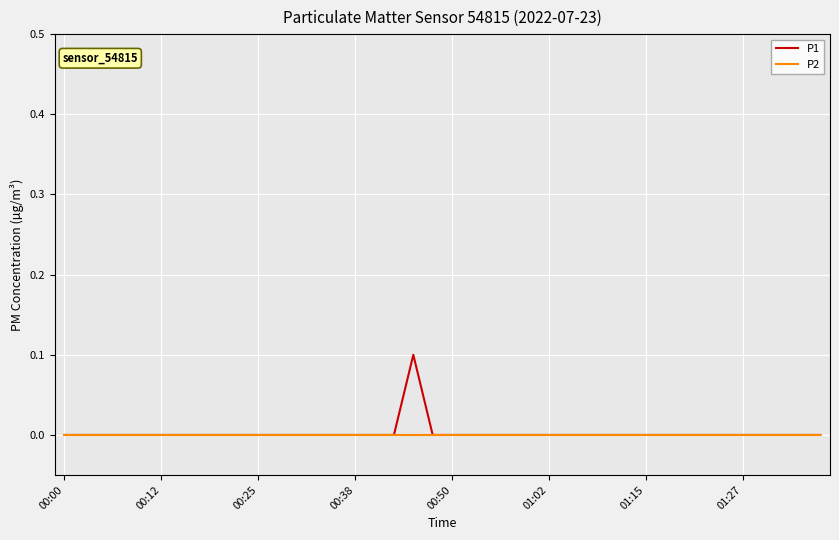

Rank the series by their maximum value, from highest to lowest.

P1, P2